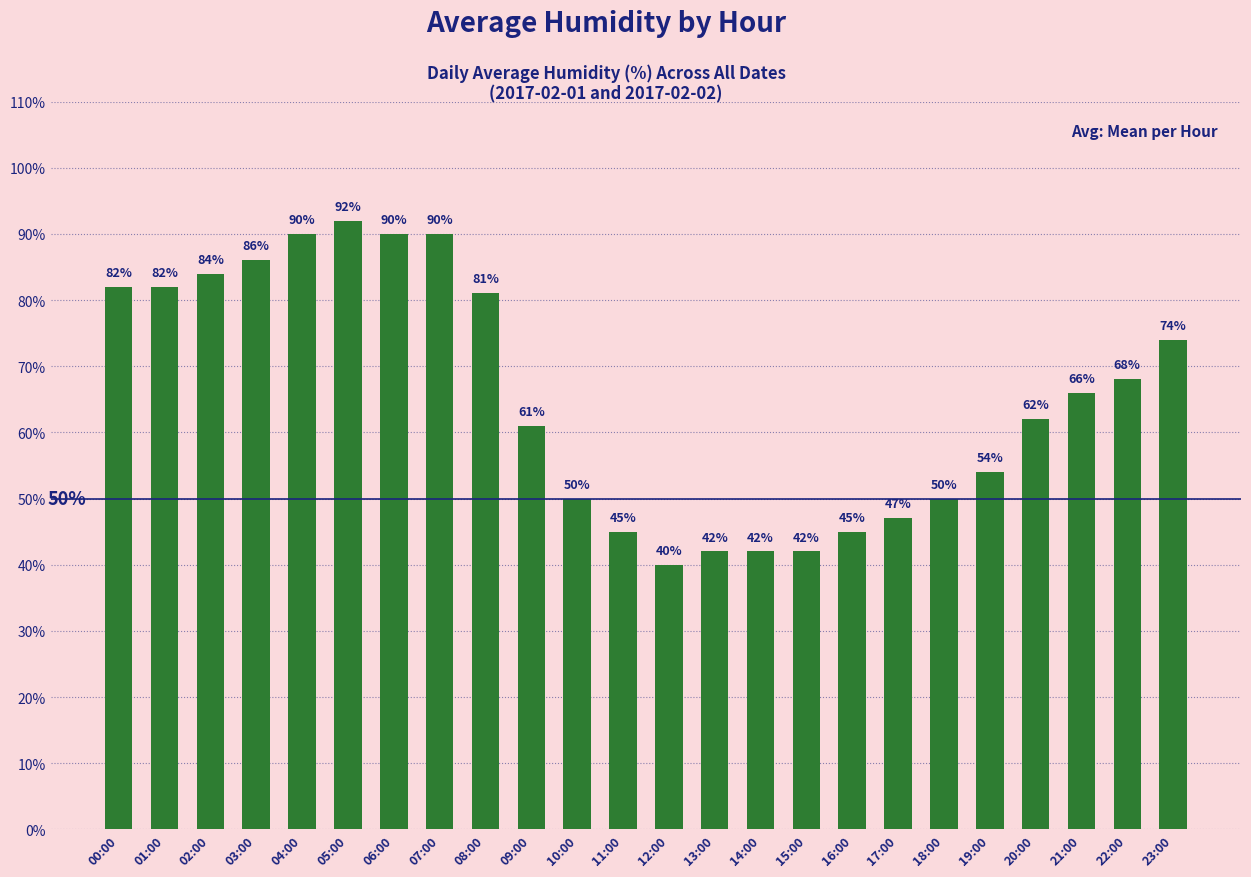

What is the greatest value displayed?

92